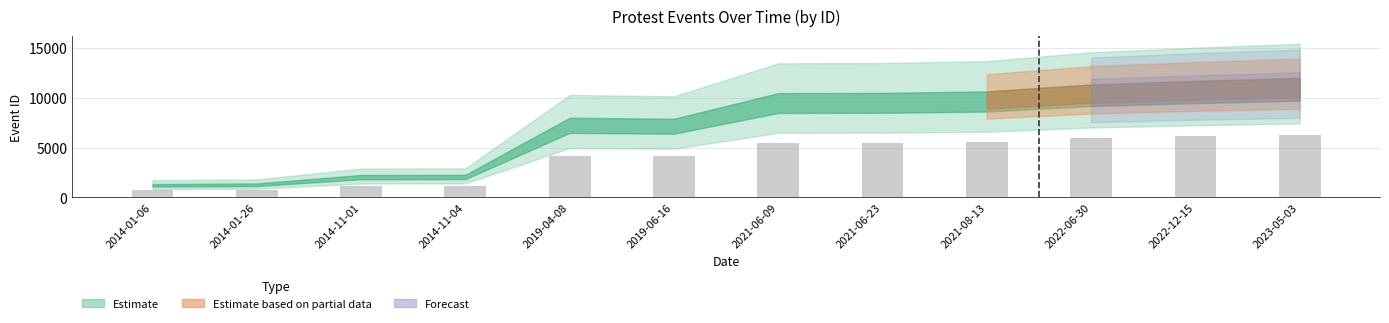

Approximately how many times larger is the value at 2014-11-04 compared to 2014-11-01?

1.0